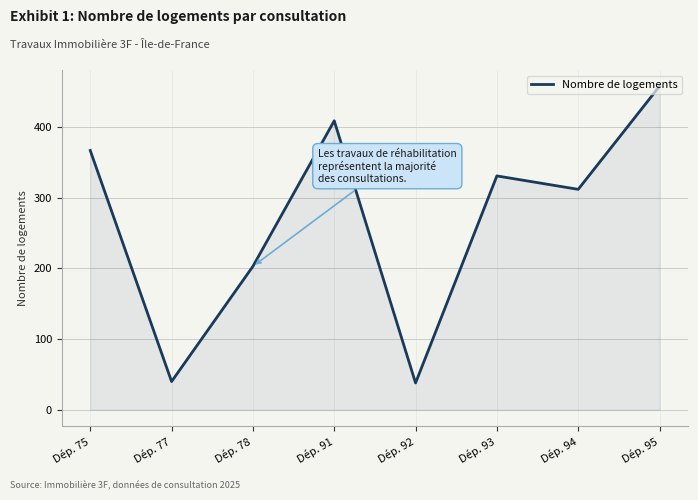

What is the greatest value displayed?

458